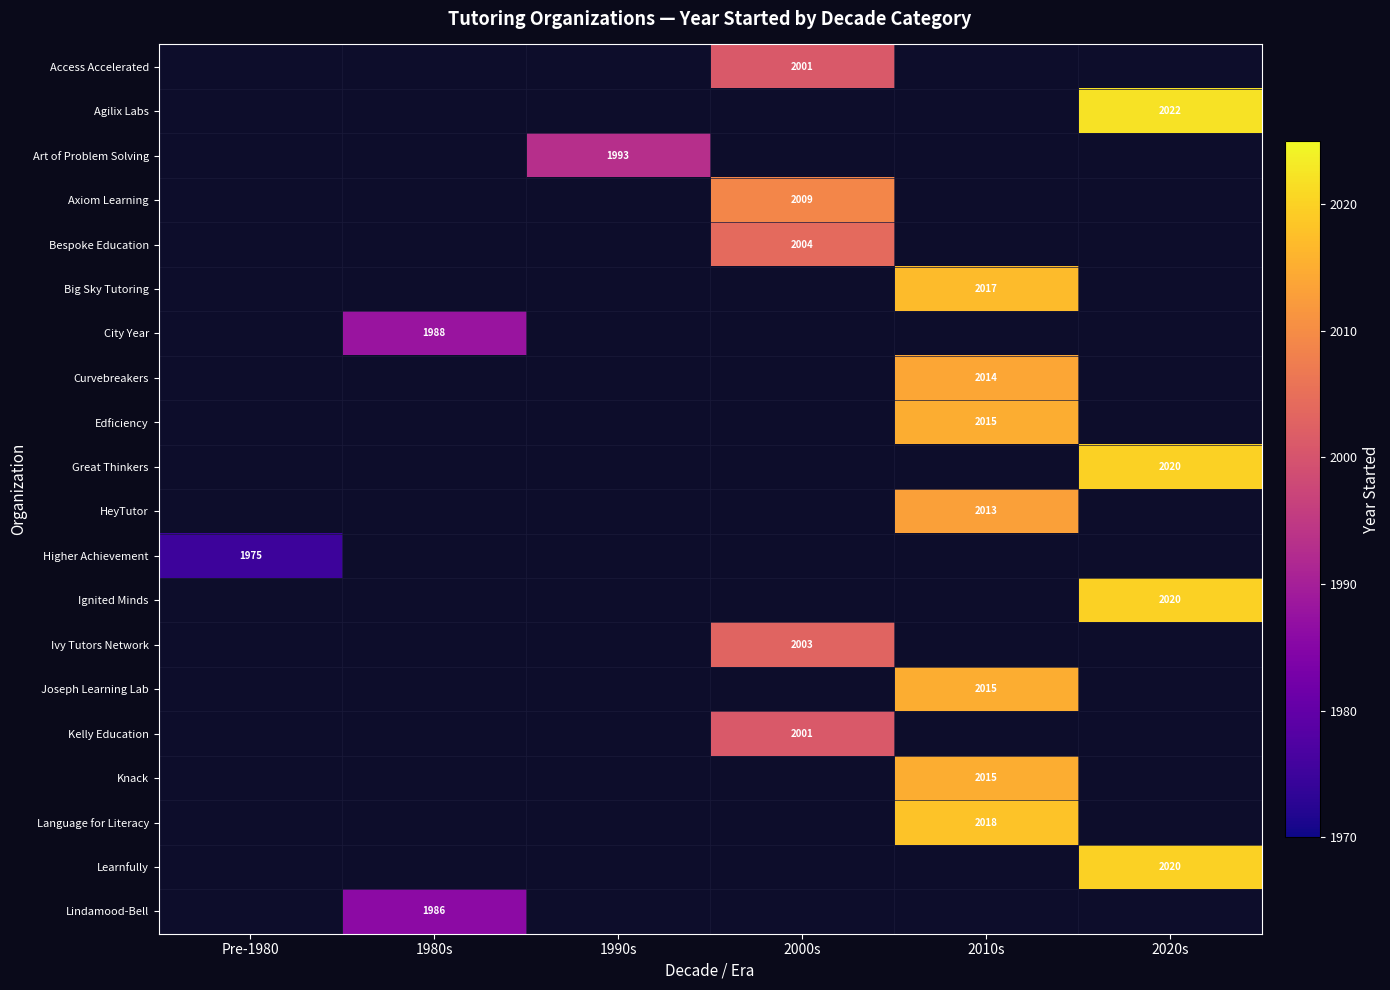

True or false: Bespoke Education has a value of 2004 at 2000s.

True